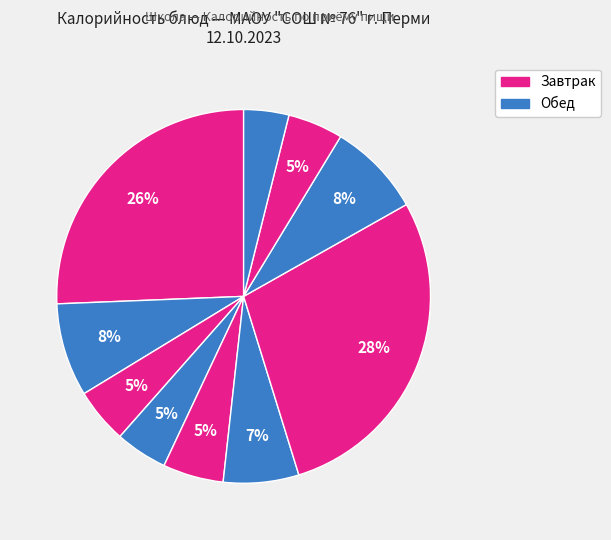

Count the number of slices in the pie.

10